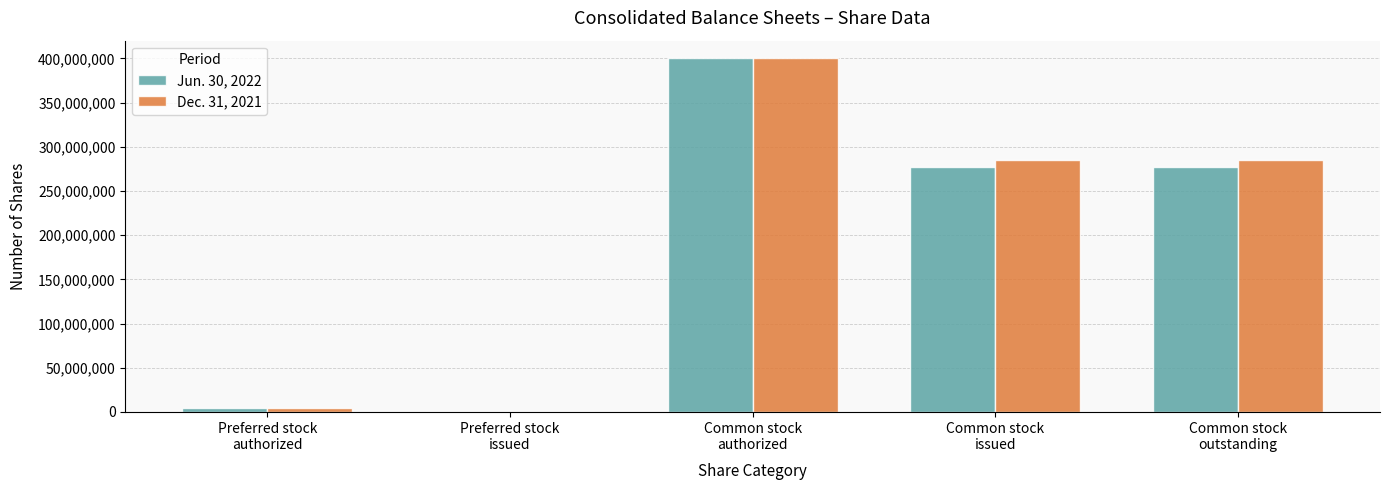

At which category is the sum across all series the highest?

Common stock
authorized